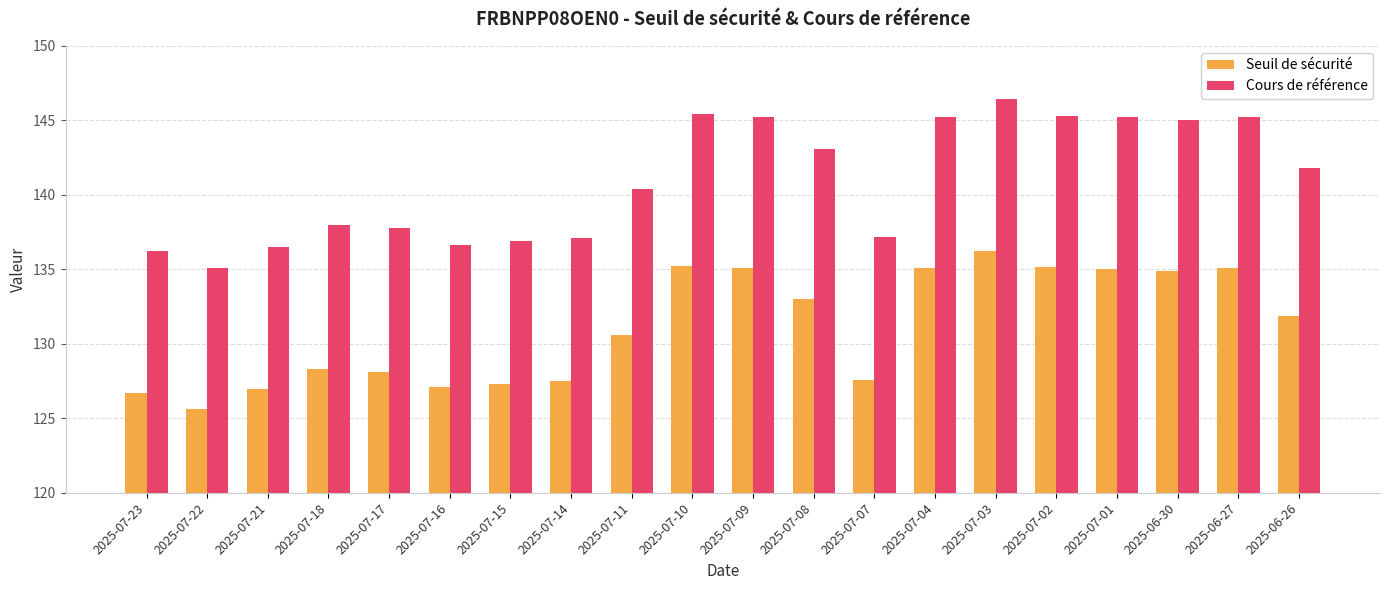

How many bars are there in total?

40